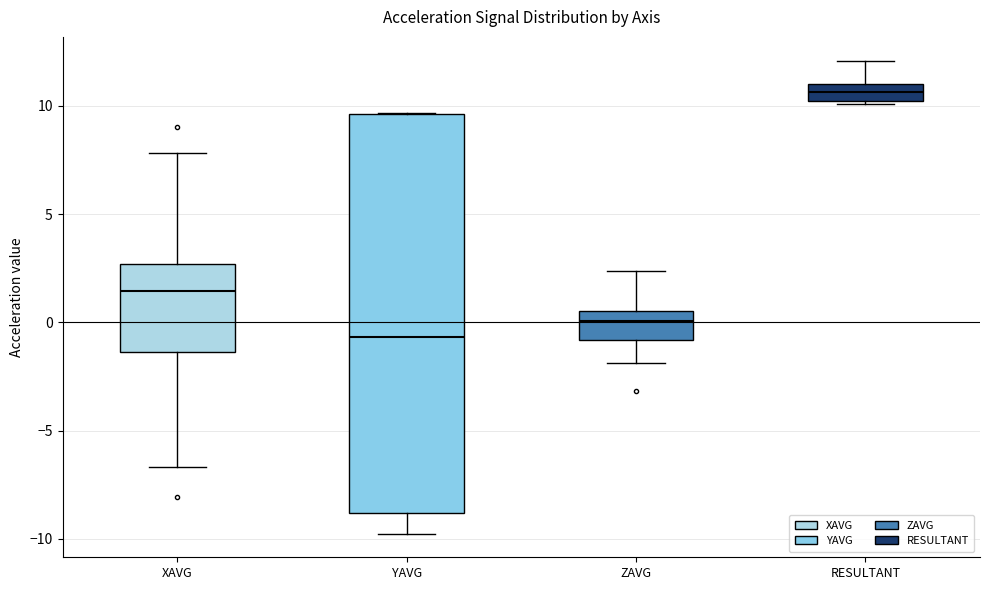

Where does the upper whisker of the box for RESULTANT end on the y-axis? The values are not printed on the chart, so give them approximately, as read against the axis.

12.0